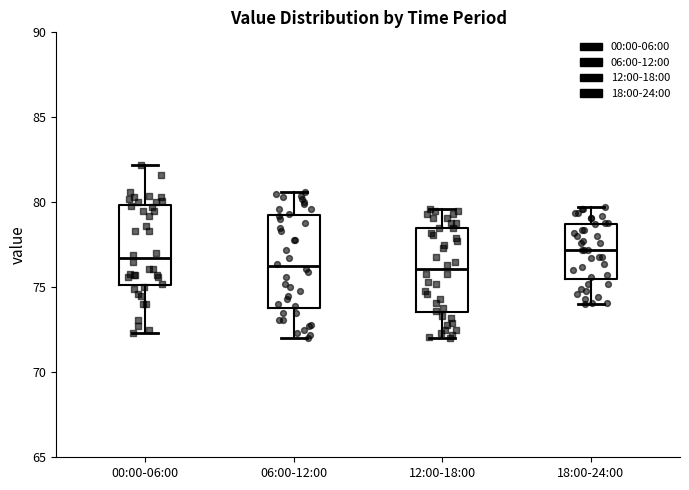

Reading left to right, transcribe this box plot: for each box, give where its median line is, the range the box spans, and where its two whiskers end, as read against the y-axis. The values are not printed on the chart, so give them approximately, as read against the axis.

00:00-06:00: median 76.5, box 75.0 to 80.0, whiskers 72.5 to 82.0
06:00-12:00: median 76.5, box 74.0 to 79.0, whiskers 72.0 to 80.5
12:00-18:00: median 76.0, box 73.5 to 78.5, whiskers 72.0 to 79.5
18:00-24:00: median 77.0, box 75.5 to 78.5, whiskers 74.0 to 79.5